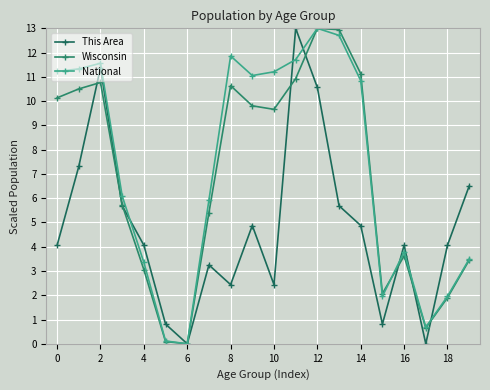

How many data points does each series have?

20